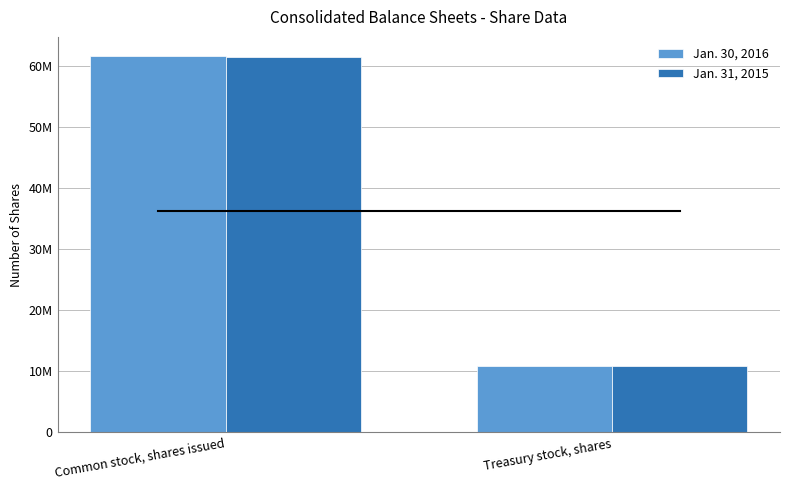

Reading right to left, list all the values displayed in this chart.

Jan. 30, 2016: Treasury stock, shares=10877439	Common stock, shares issued=61692285
Jan. 31, 2015: Treasury stock, shares=10877439	Common stock, shares issued=61560544